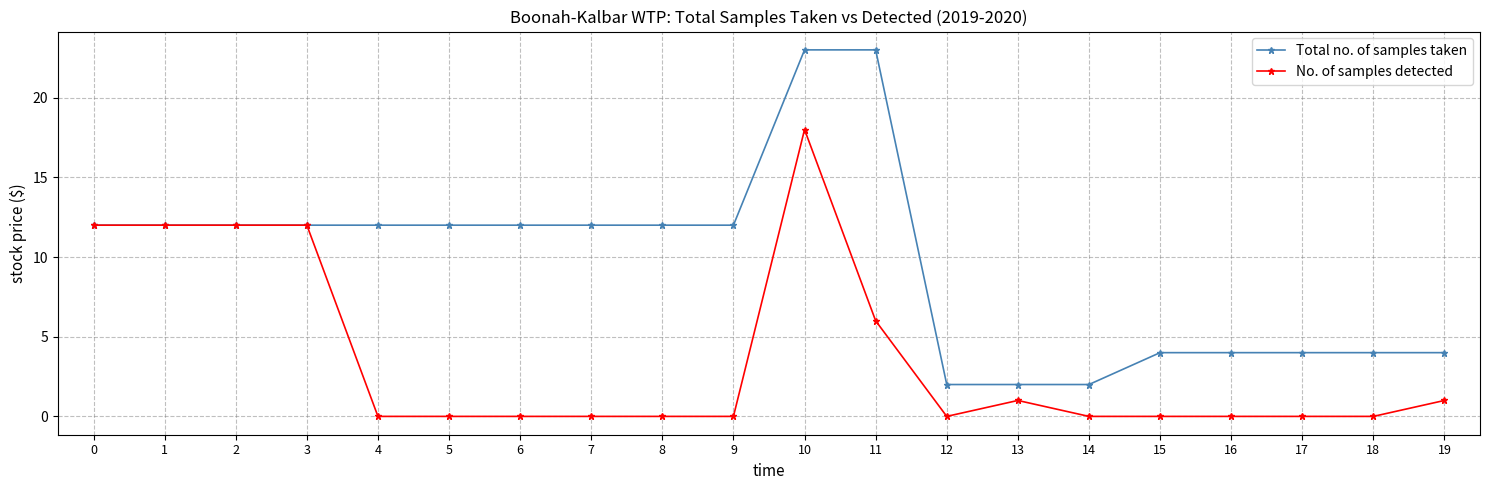

Which series has the largest range (max minus min)?

Total no. of samples taken